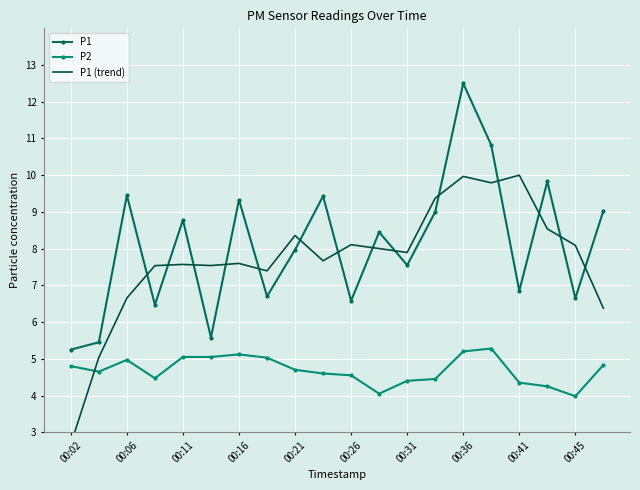

At which category does P1 reach its first local peak?

00:06